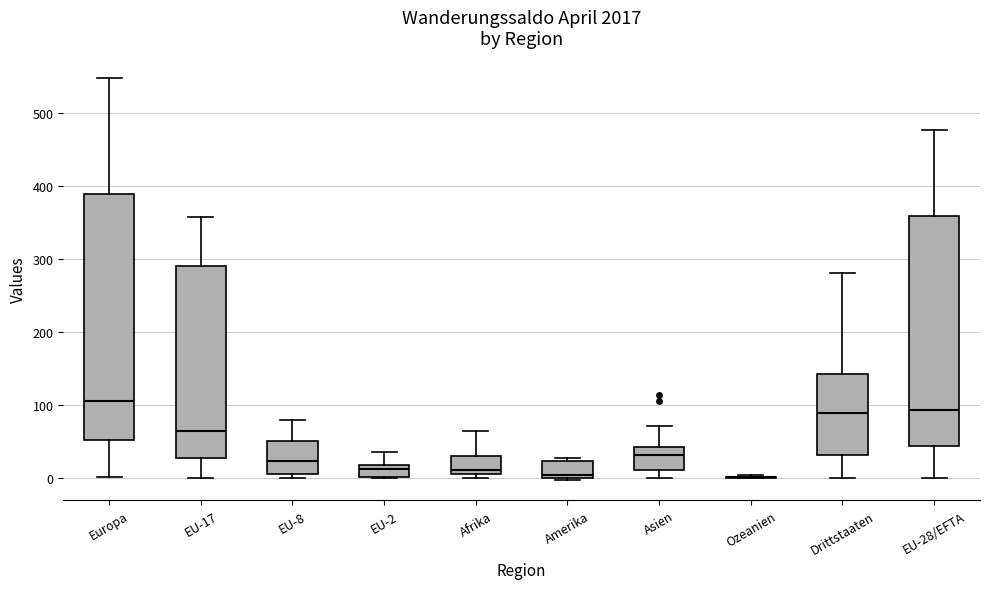

Where does the upper whisker of the box for Afrika end on the y-axis? The values are not printed on the chart, so give them approximately, as read against the axis.

70